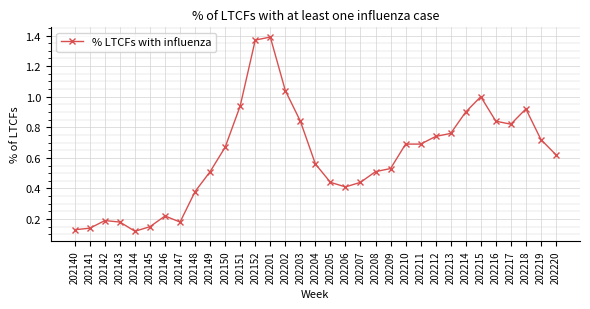

The value at 202211 is 1.2. True or false?

False